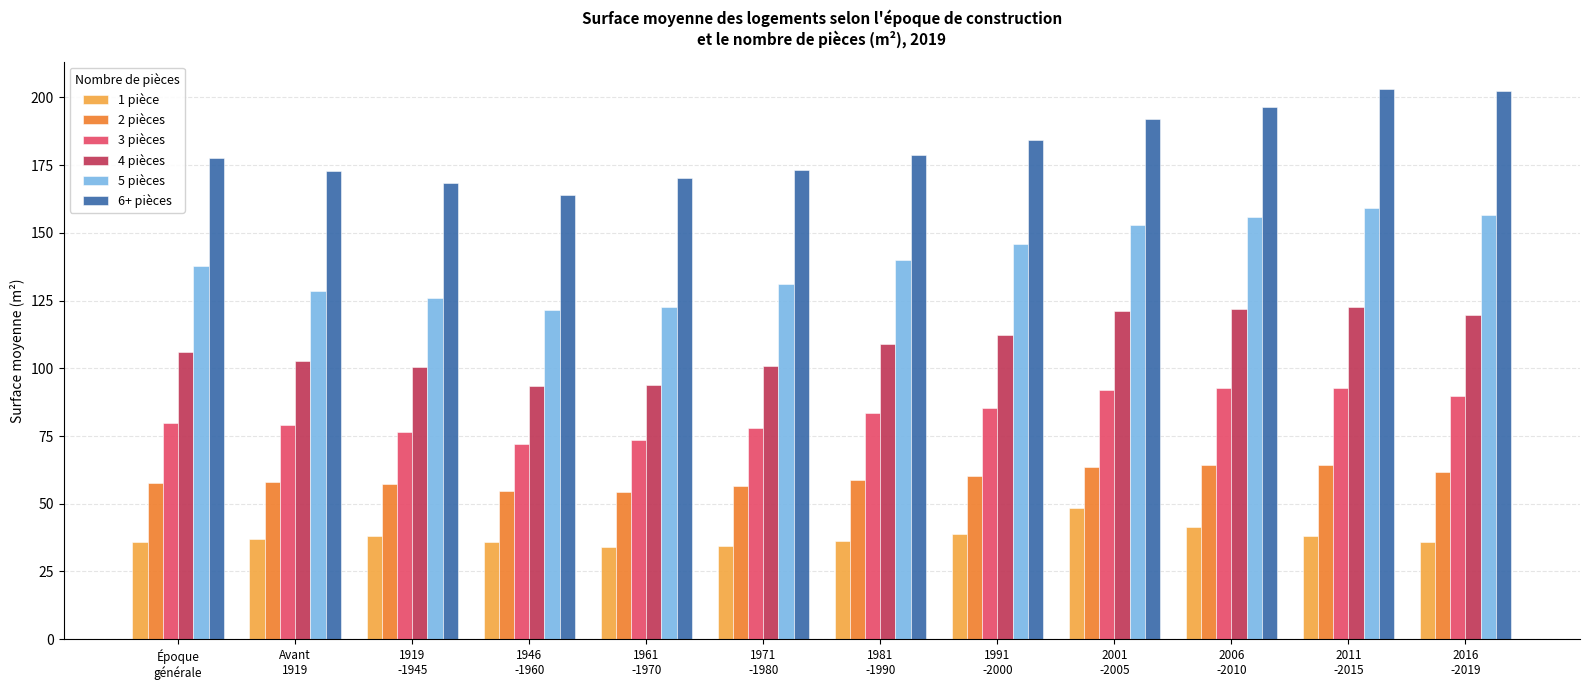

Rank the series by their maximum value, from lowest to highest.

1 pièce, 2 pièces, 3 pièces, 4 pièces, 5 pièces, 6+ pièces